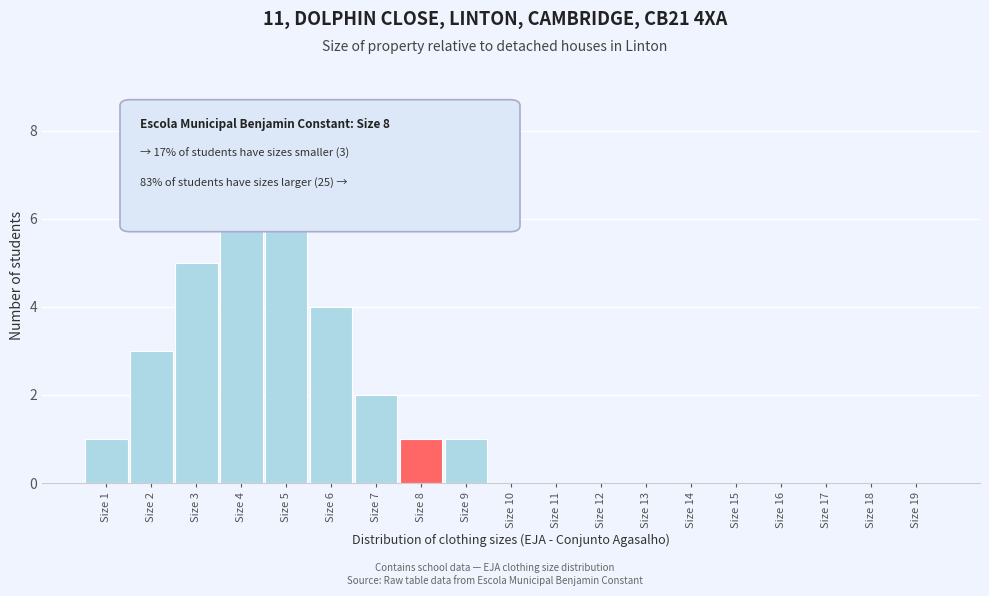

Reading left to right, what are all the values shown in this chart?

Size 1=1	Size 2=3	Size 3=5	Size 4=7	Size 5=6	Size 6=4	Size 7=2	Size 8=1	Size 9=1	Size 10=0	Size 11=0	Size 12=0	Size 13=0	Size 14=0	Size 15=0	Size 16=0	Size 17=0	Size 18=0	Size 19=0